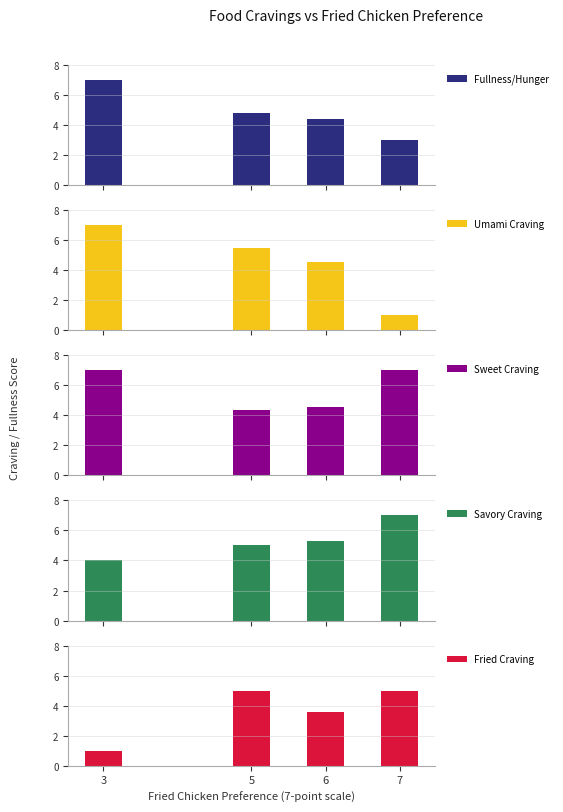

What is the difference between the second highest and minimum values in the Fried Craving series?

4.0